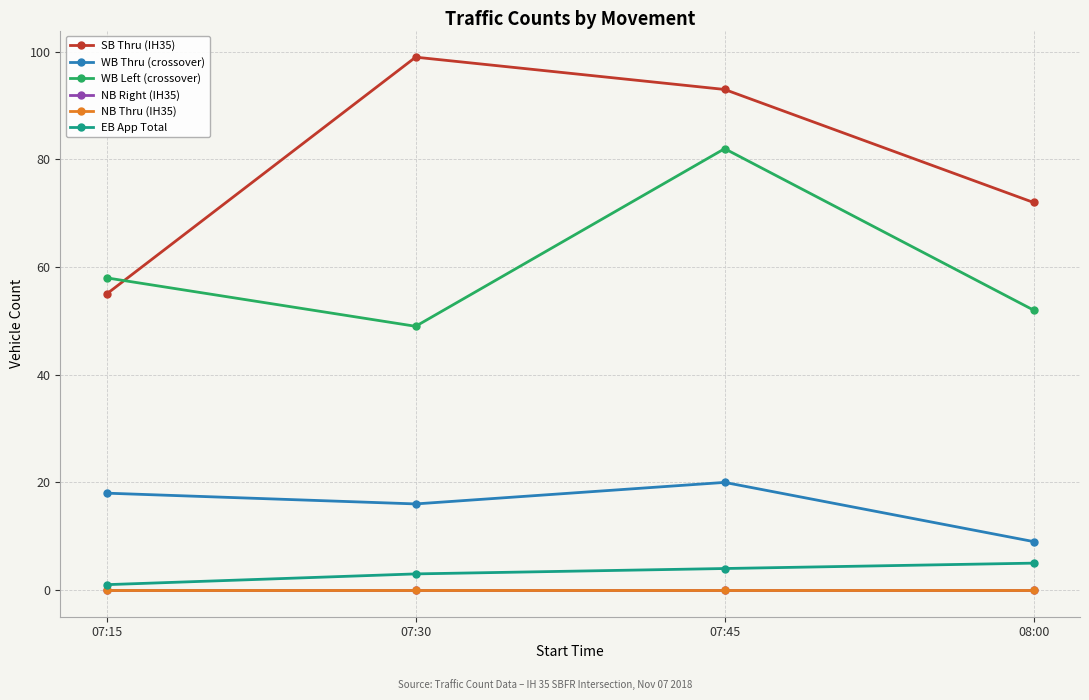

At which label does EB App Total reach its minimum?

07:15